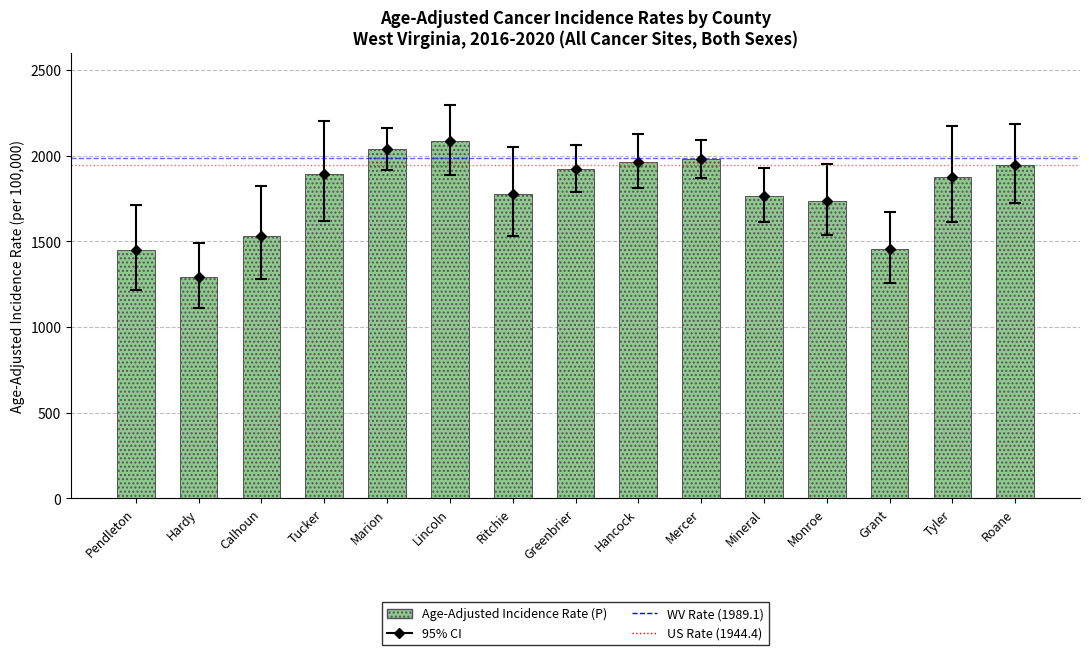

What is the value of the 6th bar from the left?

2084.2